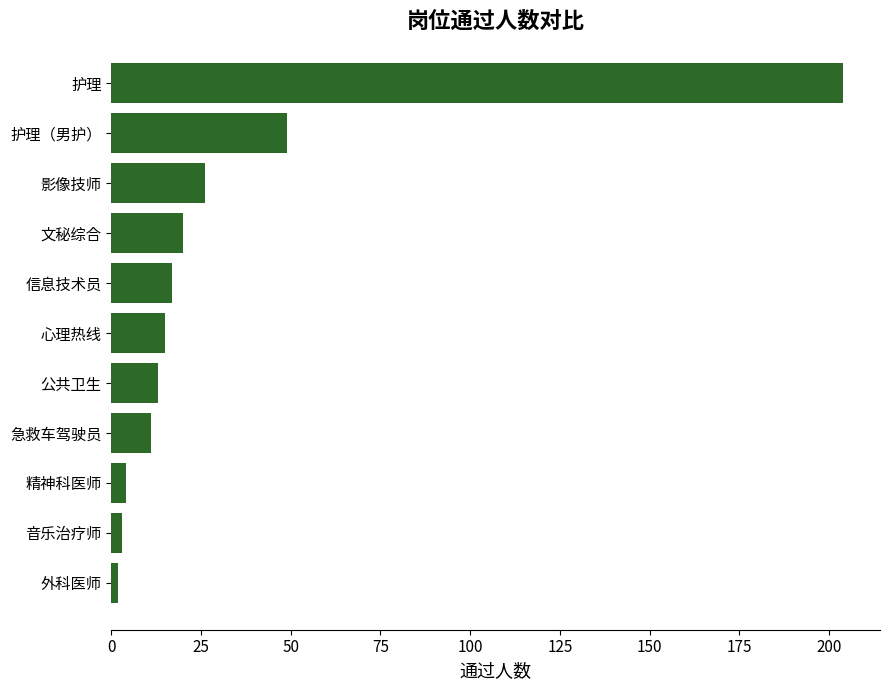

At which label is the value closest to 103?

护理（男护）